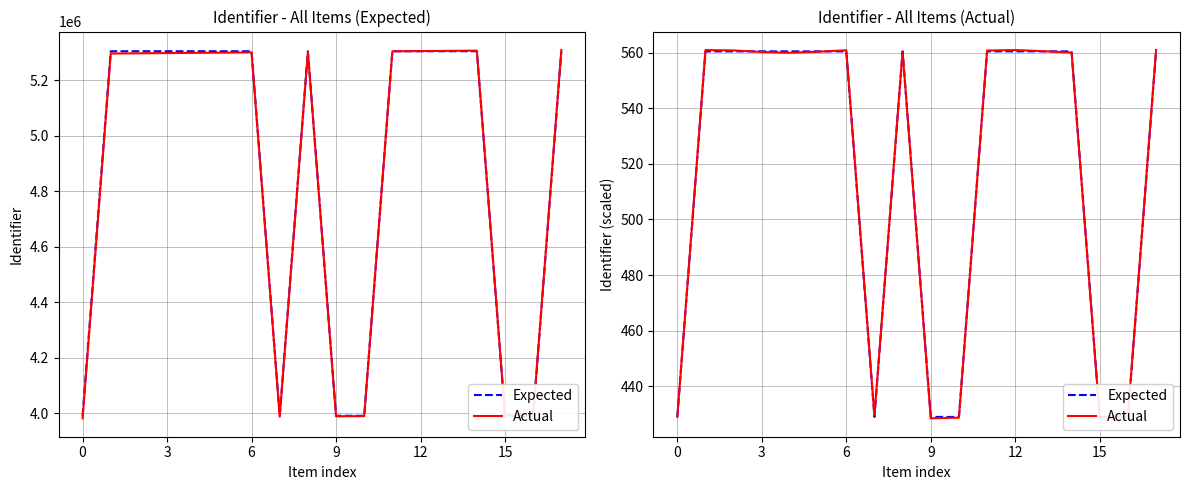

Which series has the largest total across all categories?

Actual